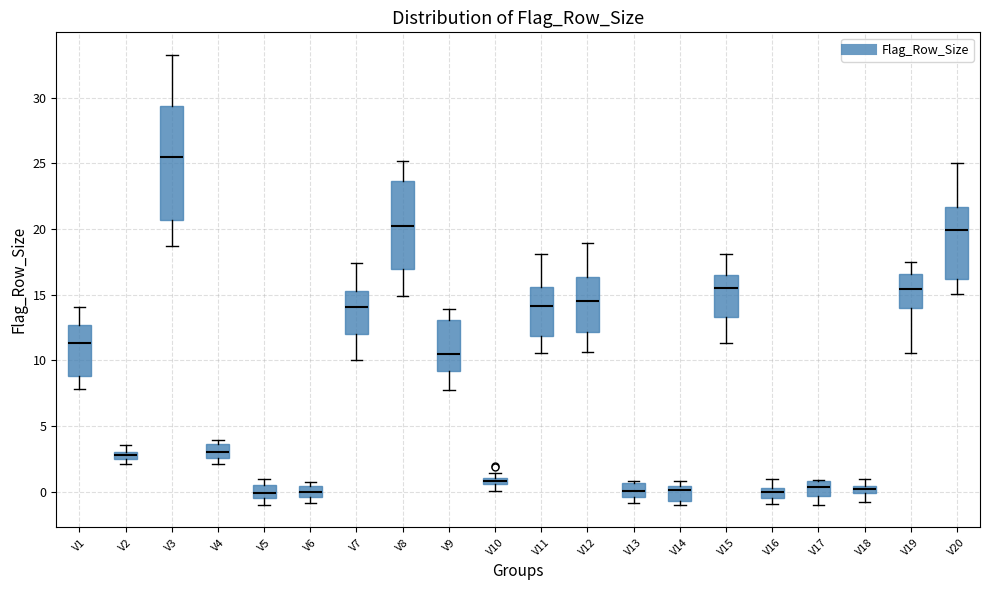

Which box has the highest median line?

V3